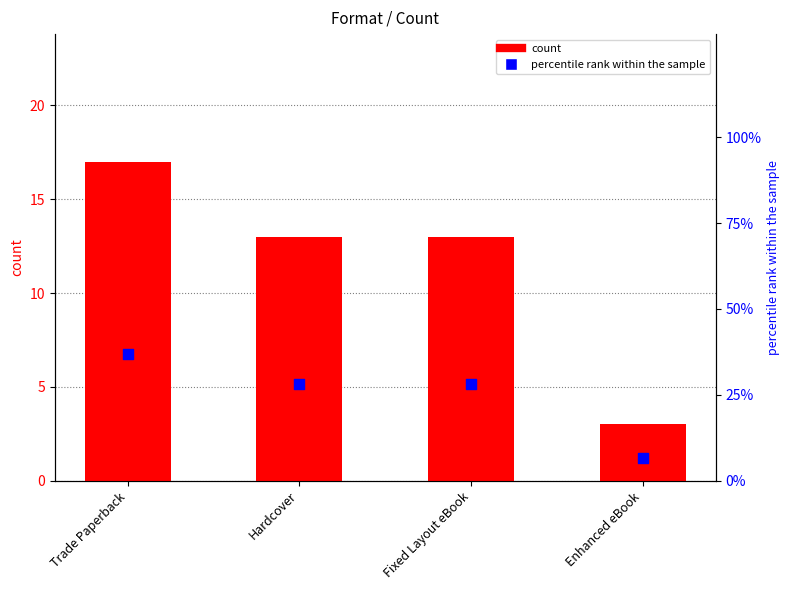

Which series contains the lowest Y value?

count